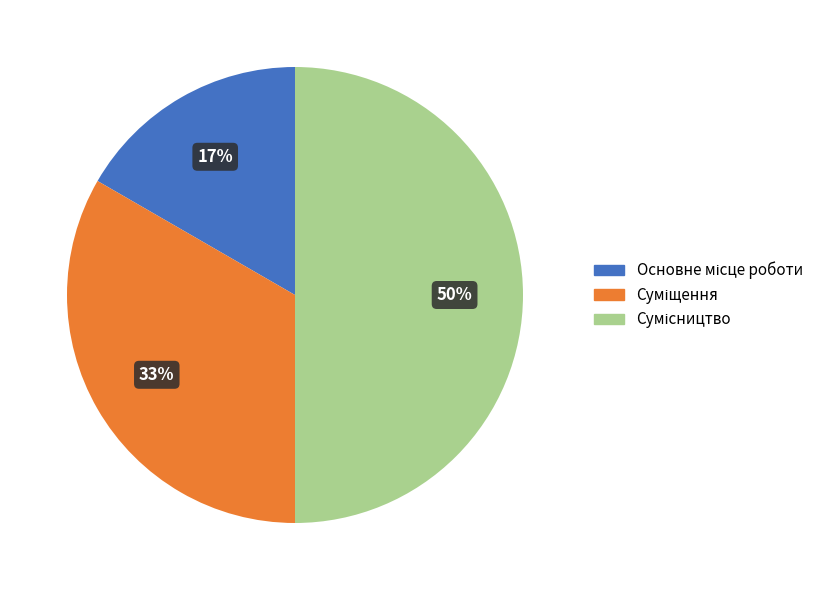

To the nearest percent, what is the difference between the largest and smallest slice percentages?

33%